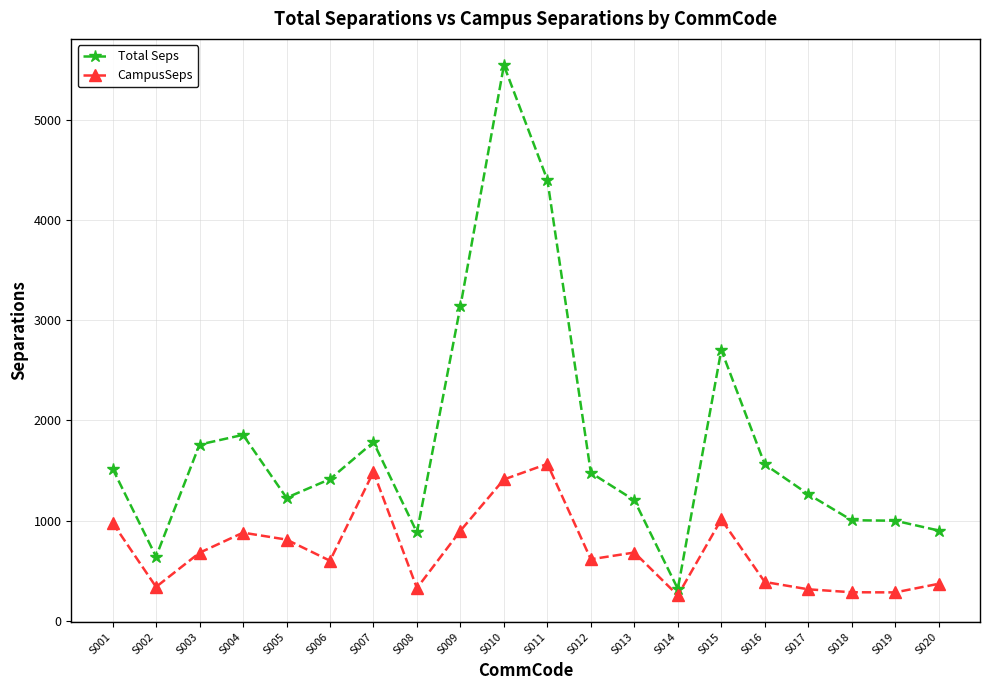

Rank the series by their average value, from lowest to highest.

CampusSeps, Total Seps